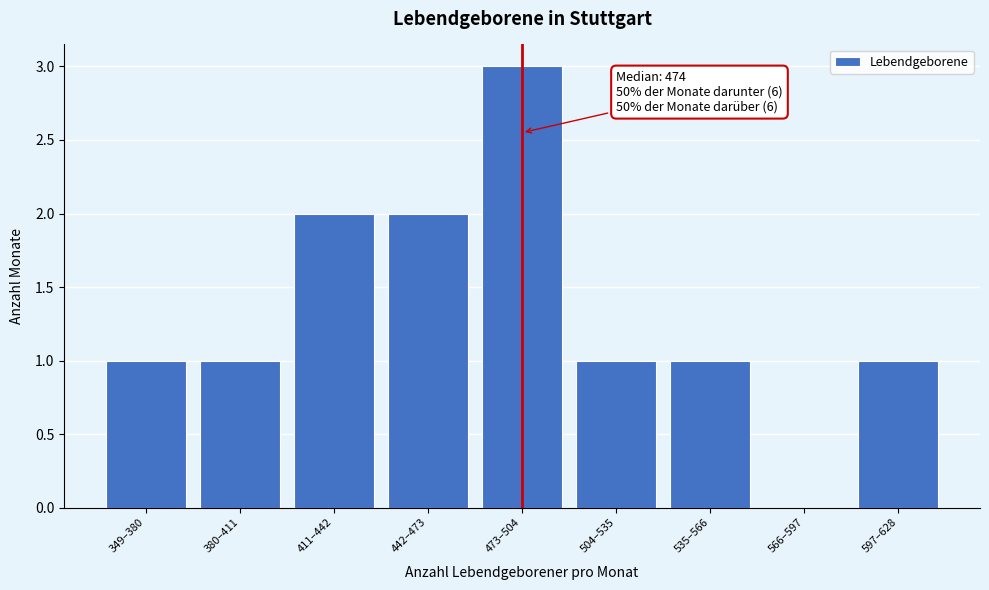

Reading left to right, transcribe all the data shown in this chart.

349–380=1	380–411=1	411–442=2	442–473=2	473–504=3	504–535=1	535–566=1	566–597=0	597–628=1